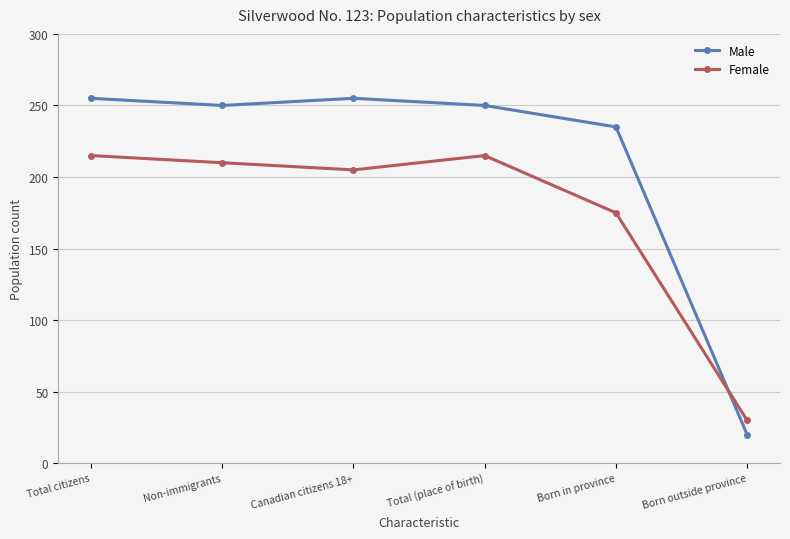

What is the value of the Male point at the 6th from the left?

20